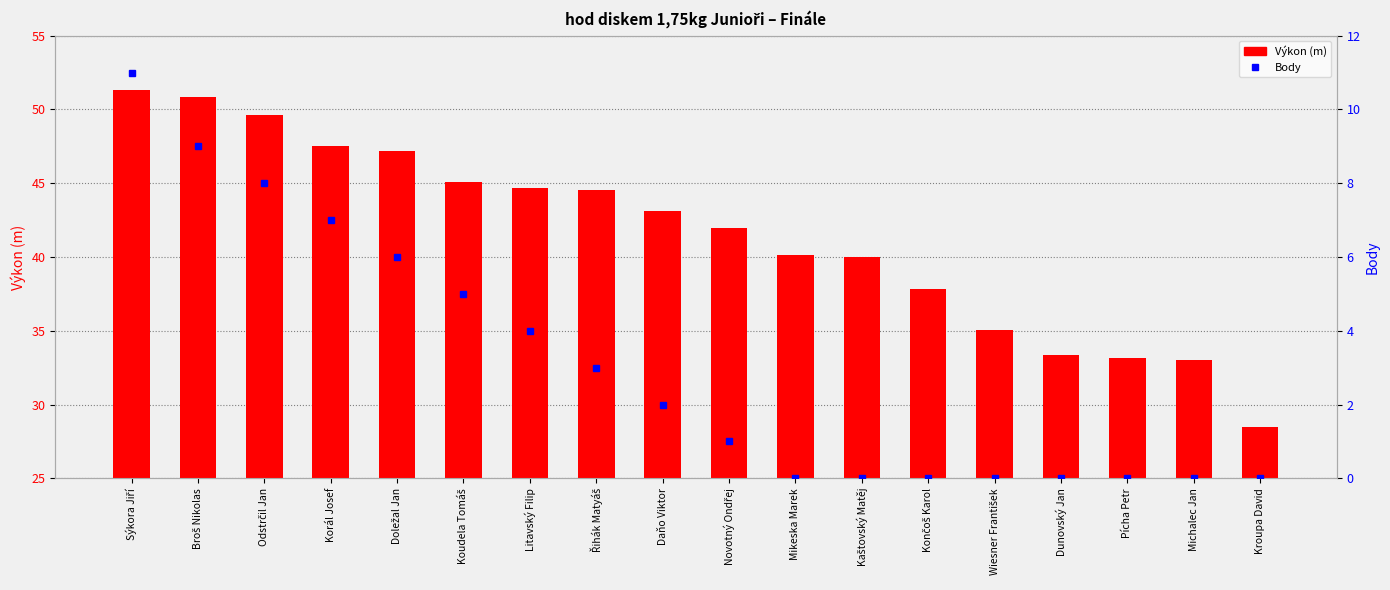

The value of Body at Michalec Jan is -7.7. True or false?

False